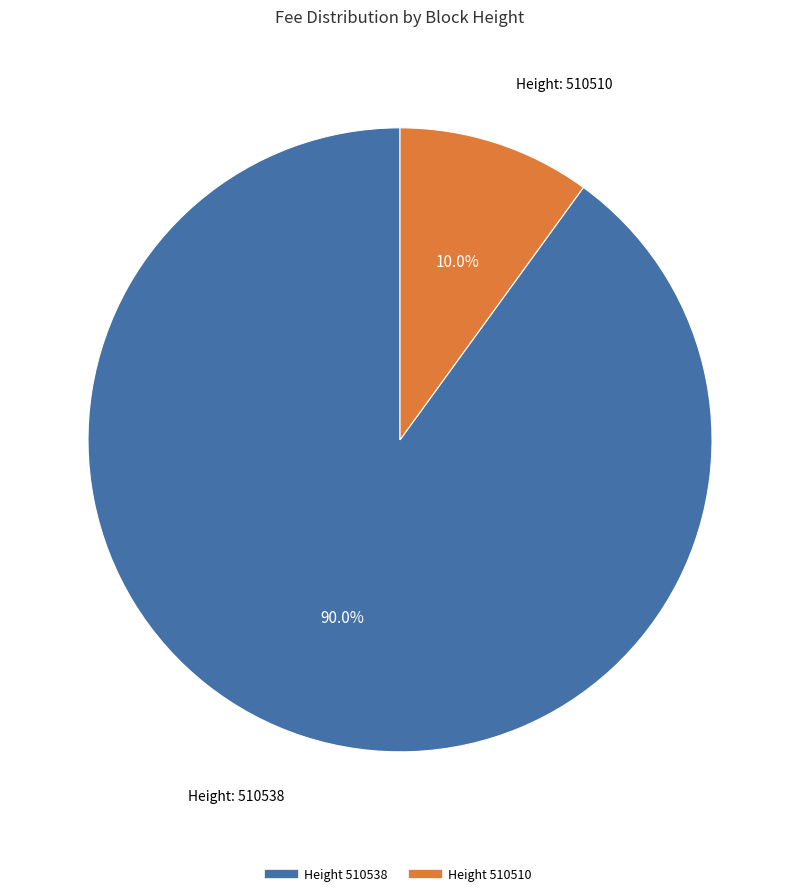

Does any single category account for the majority?

Yes